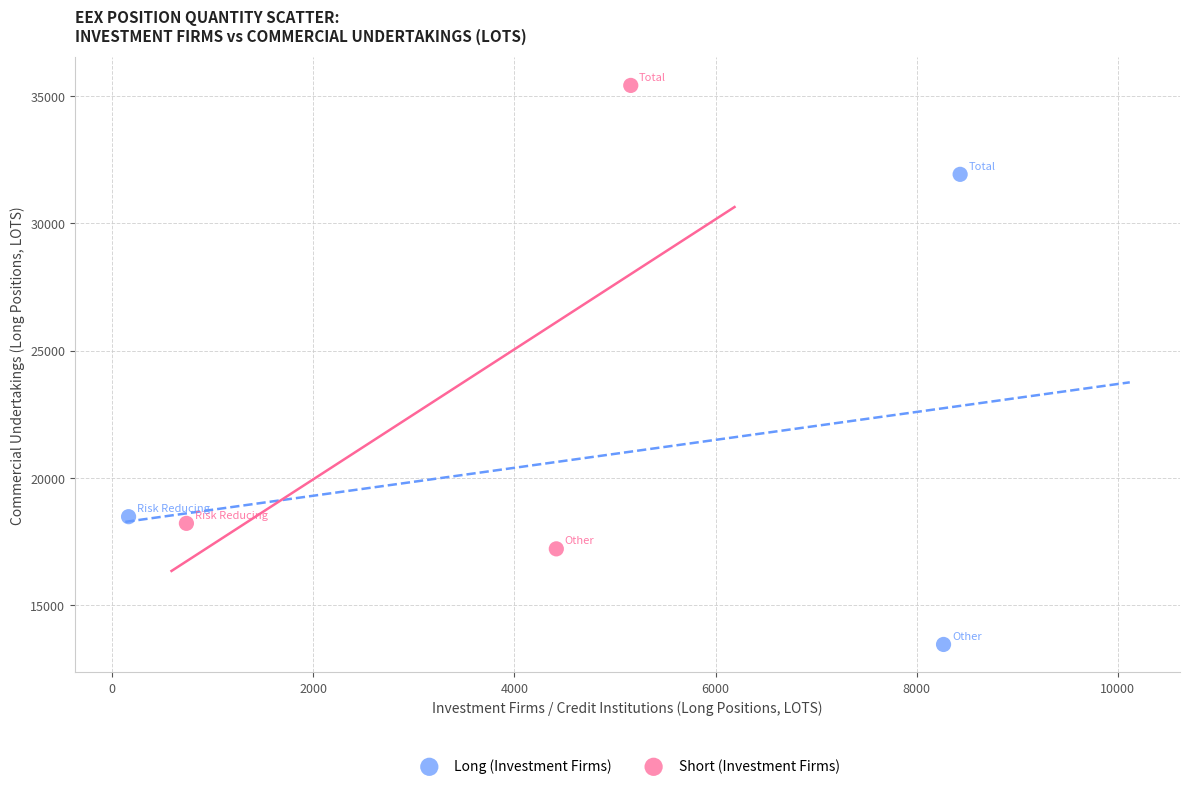

Which series has the widest spread of Y values?

Long (Investment Firms)